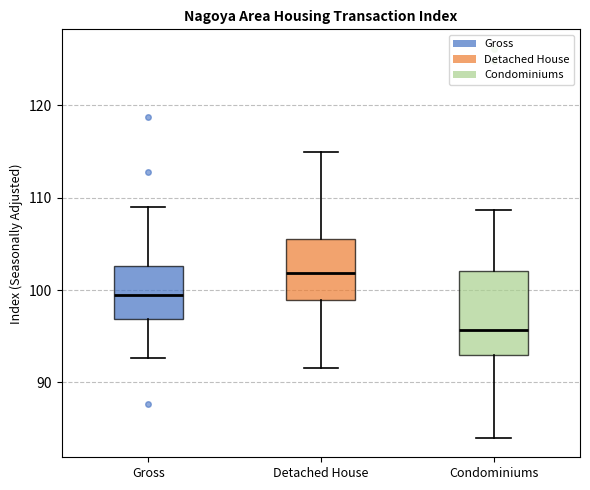

Reading left to right, transcribe this box plot: for each box, give where its median line is, the range the box spans, and where its two whiskers end, as read against the y-axis. The values are not printed on the chart, so give them approximately, as read against the axis.

Gross: median 99, box 97 to 103, whiskers 93 to 109
Detached House: median 102, box 99 to 106, whiskers 92 to 115
Condominiums: median 96, box 93 to 102, whiskers 84 to 109